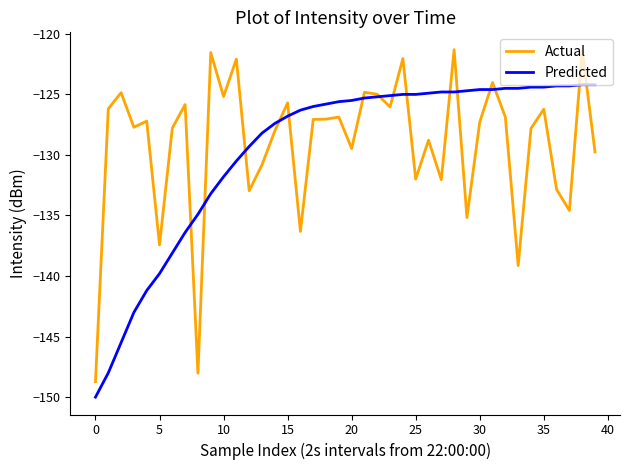

Which series has the largest range (max minus min)?

Actual